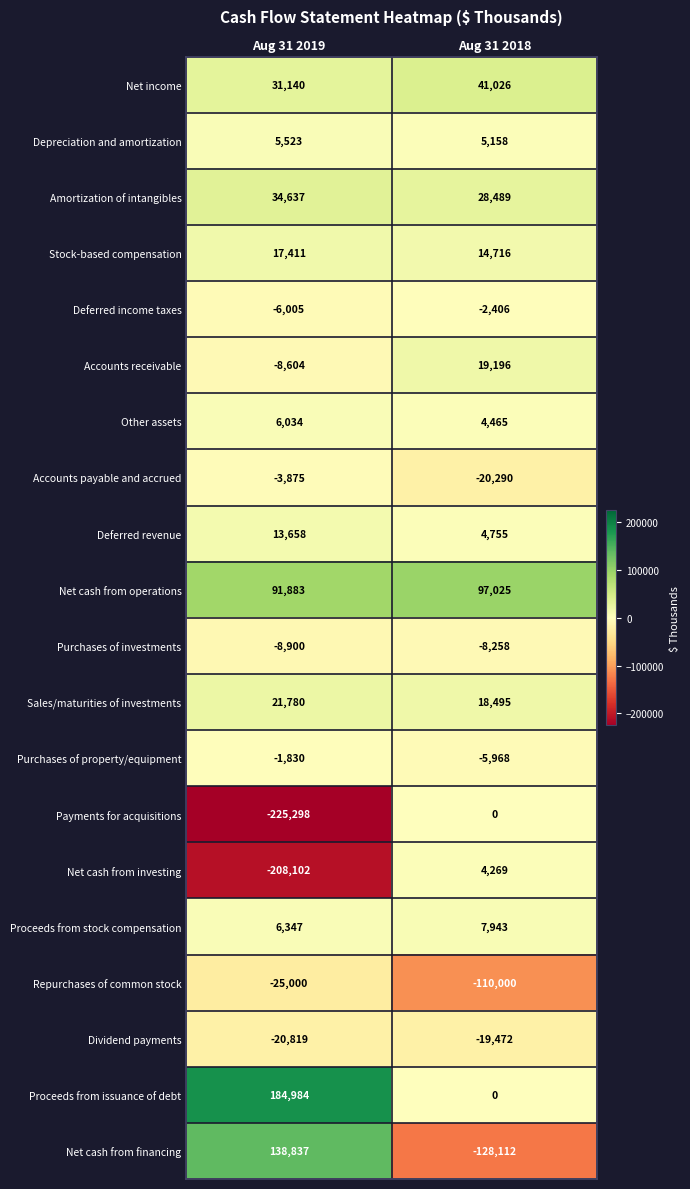

What is the sum of all Purchases of investments values?

-17158